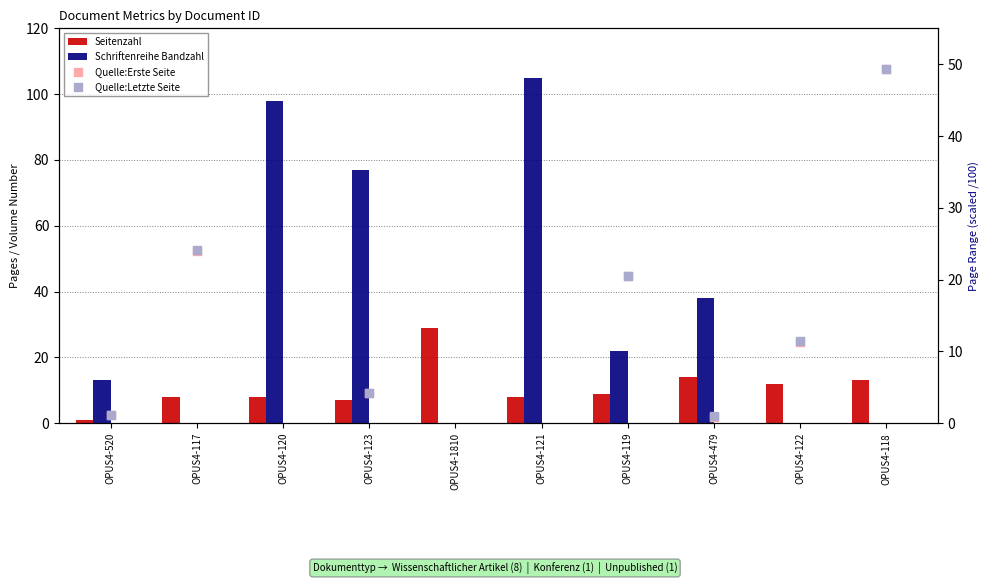

At which category is the sum across all series the highest?

OPUS4-118